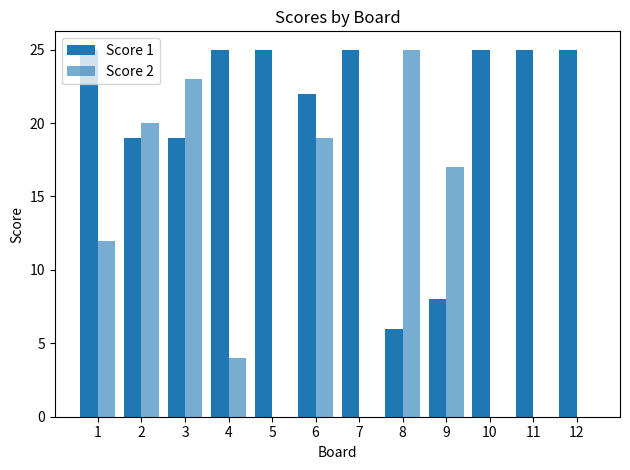

Rank the series at 1 from highest to lowest value.

Score 1, Score 2